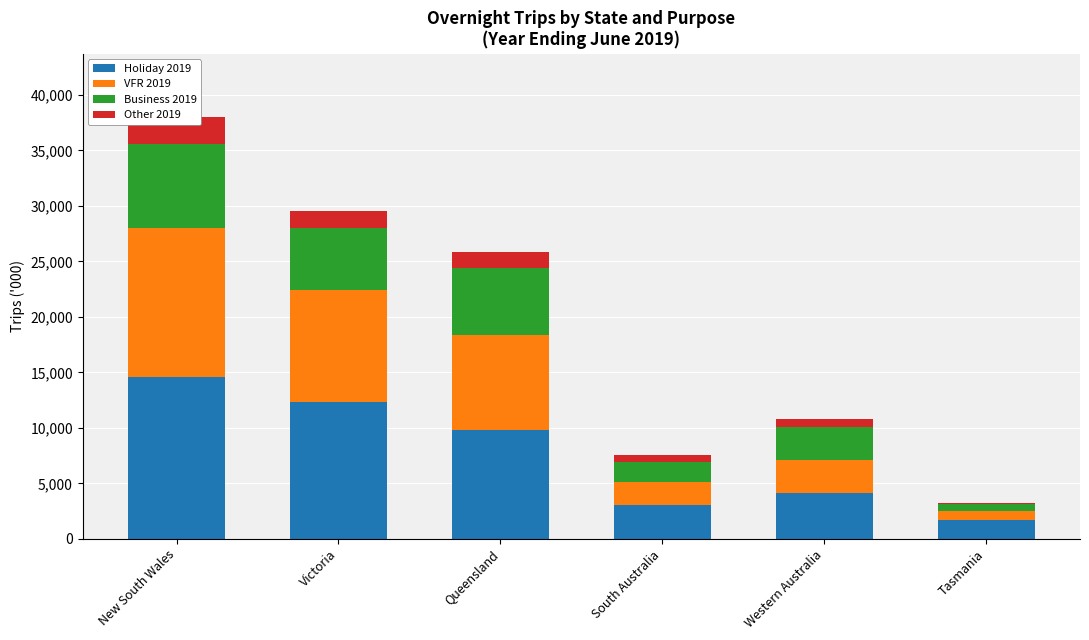

At which category is the sum across all series the highest?

New South Wales